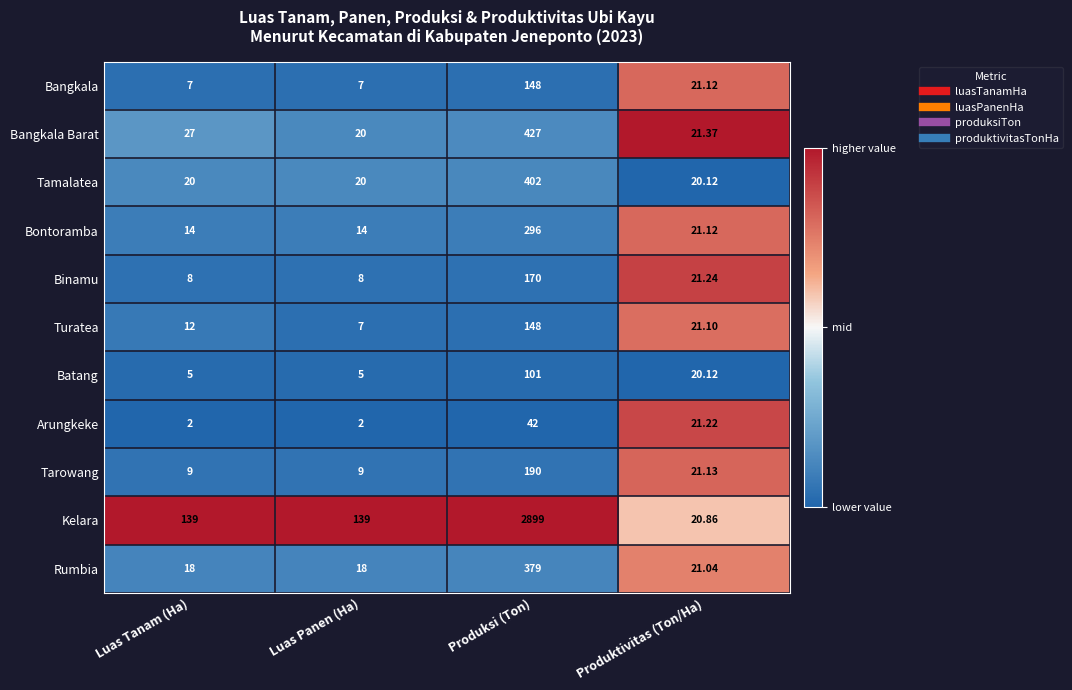

At which label does Bangkala first exceed 21?

Produksi (Ton)